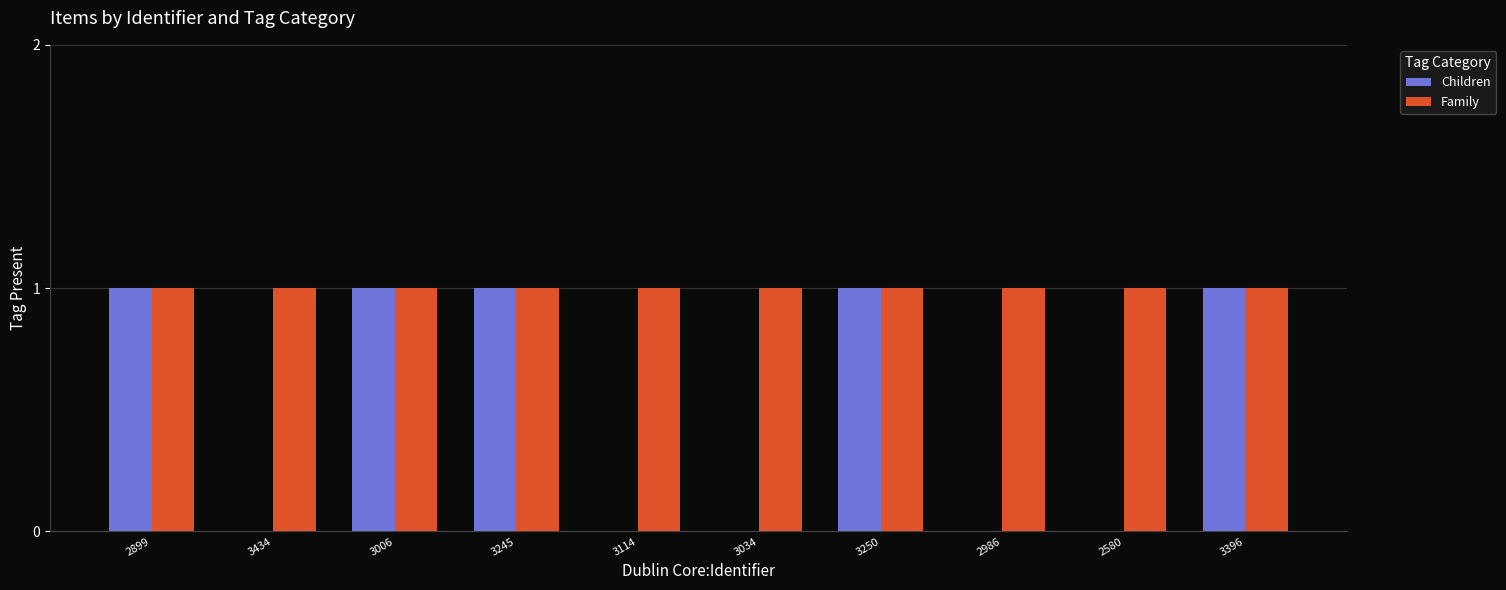

Is it true that Children equals 1 at 3114?

False